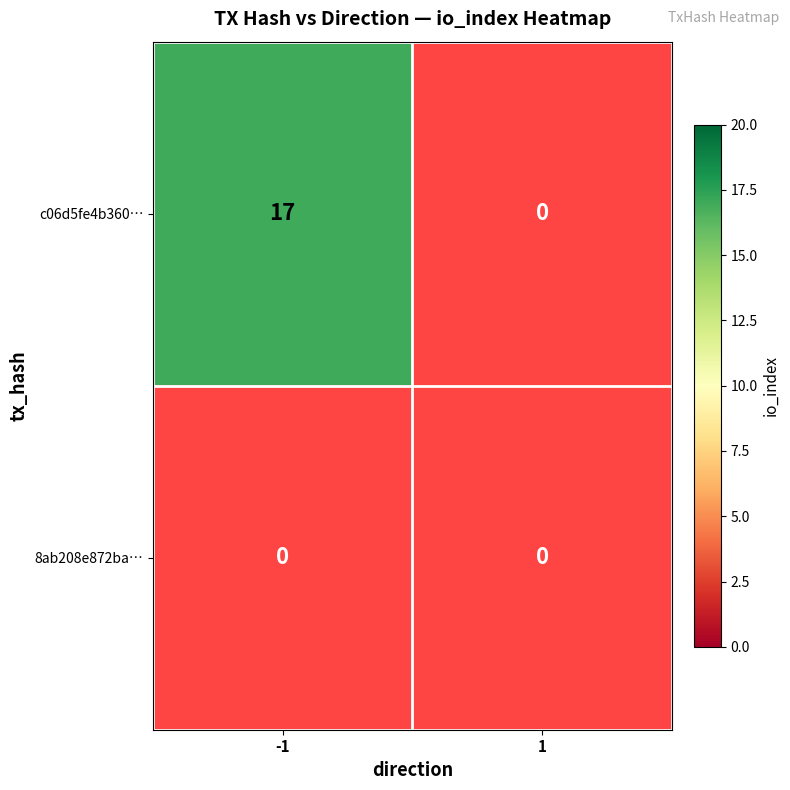

True or false: c06d5fe4b360ee405d7c1a48dca362b1ba23ea4 has a value of 0 at 1.

True